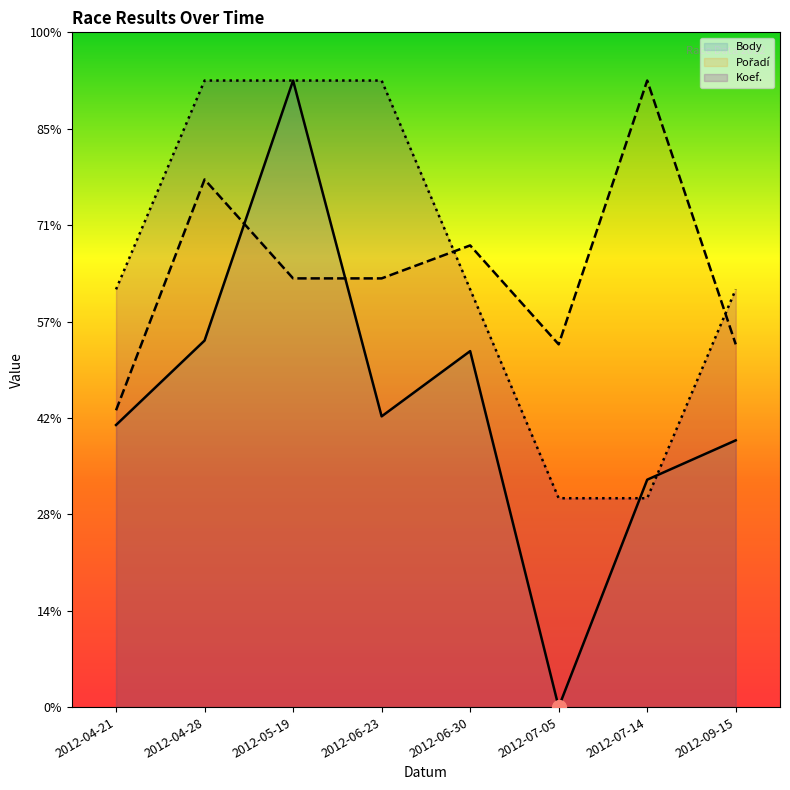

Between which two adjacent categories do Koef. and Pořadí first intersect?

2012-06-23 and 2012-06-30